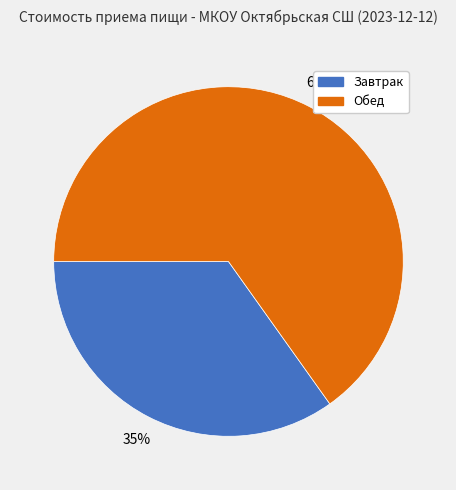

Is the sum of Завтрак and Обед greater than half?

Yes